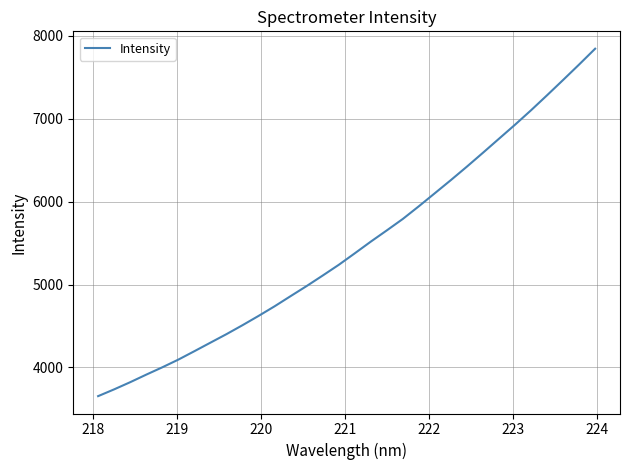

What is the minimum value shown in the chart?

3652.7